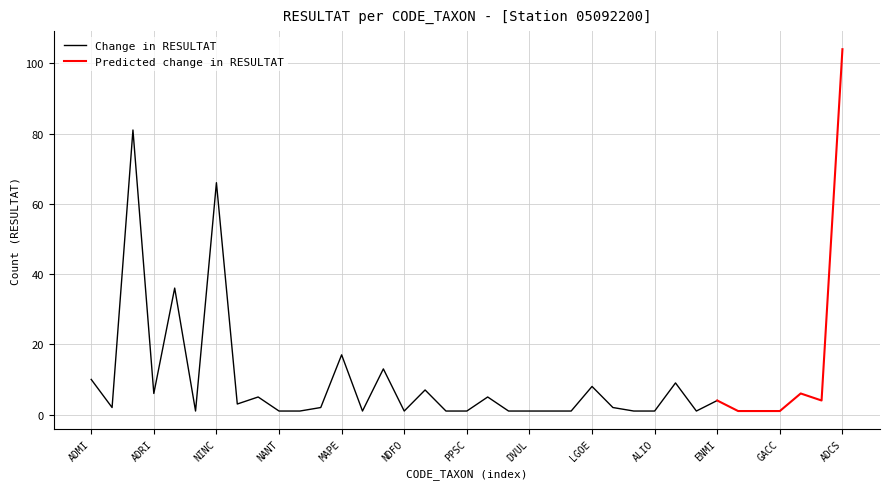

What position from the right is FCVA?

15